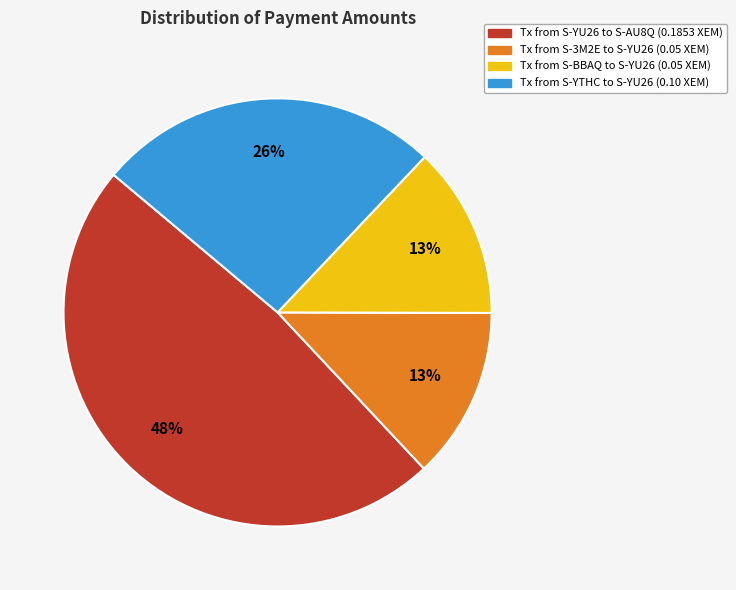

To the nearest percent, what is the difference between the largest and smallest slice percentages?

35%